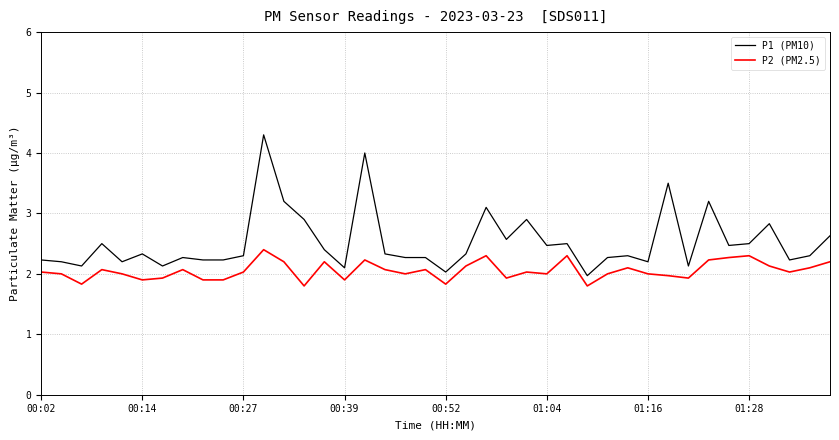

Which series has the widest spread of values?

P1 (PM10)